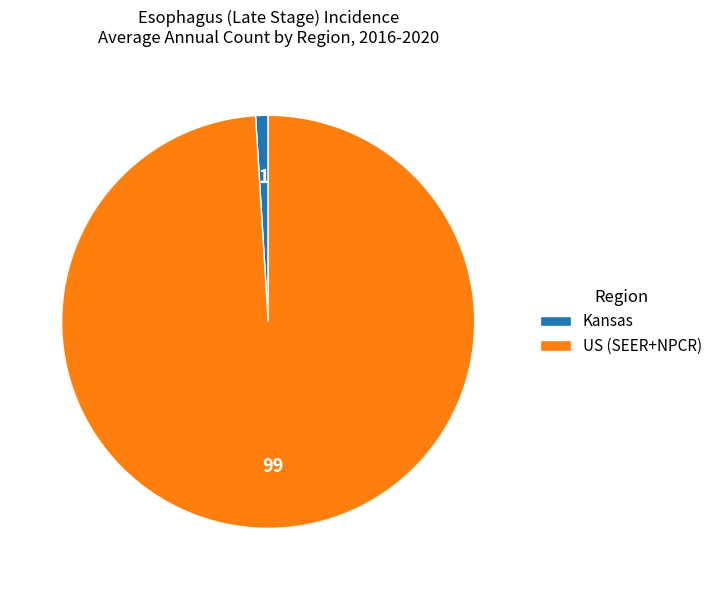

Rank the categories by value from lowest to highest.

Kansas, US (SEER+NPCR)